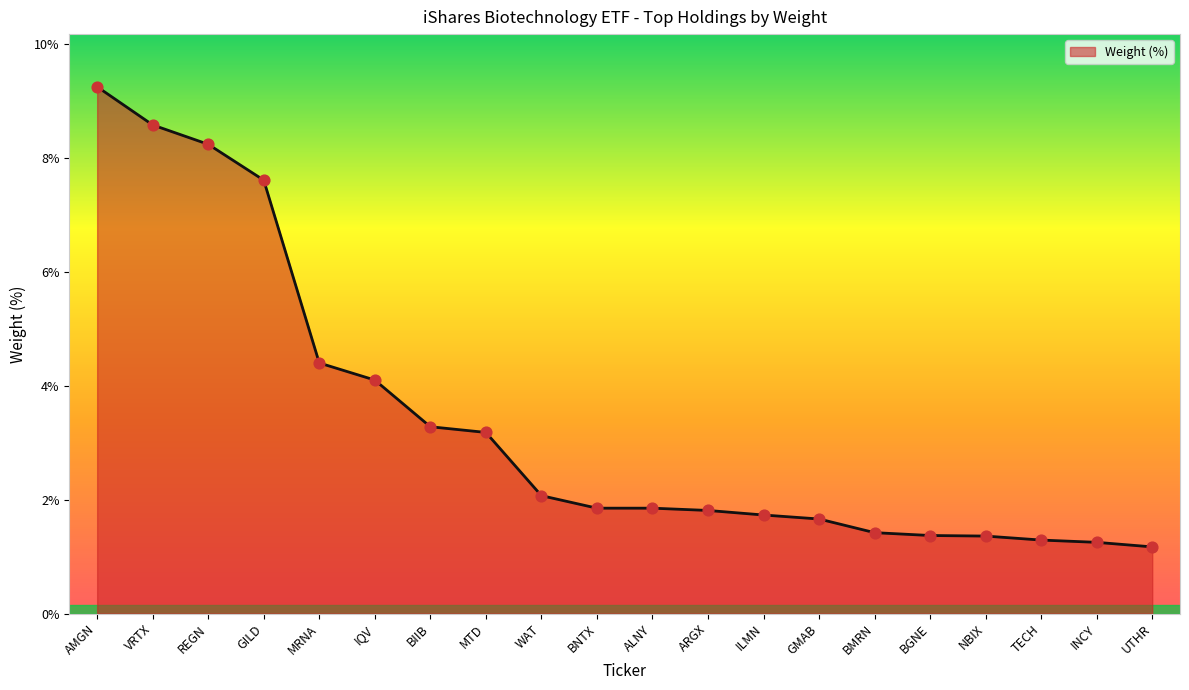

What is the change in value from NBIX to INCY?

-0.1